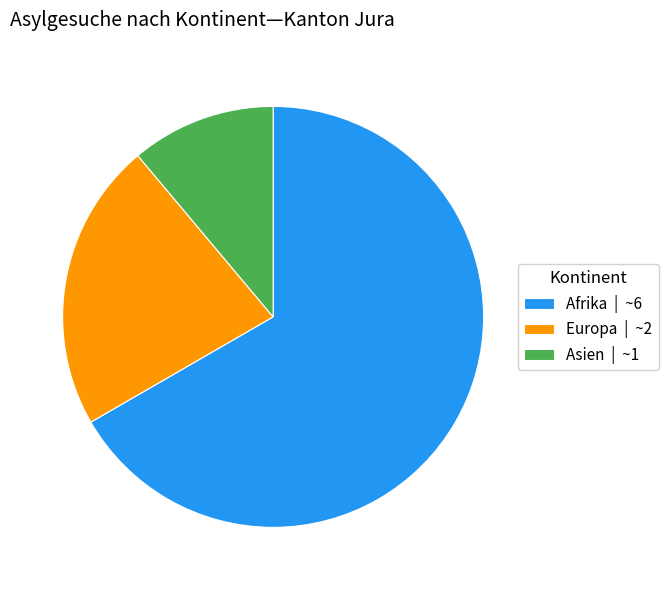

Rank the categories by value from highest to lowest.

Afrika | ~6, Europa | ~2, Asien | ~1